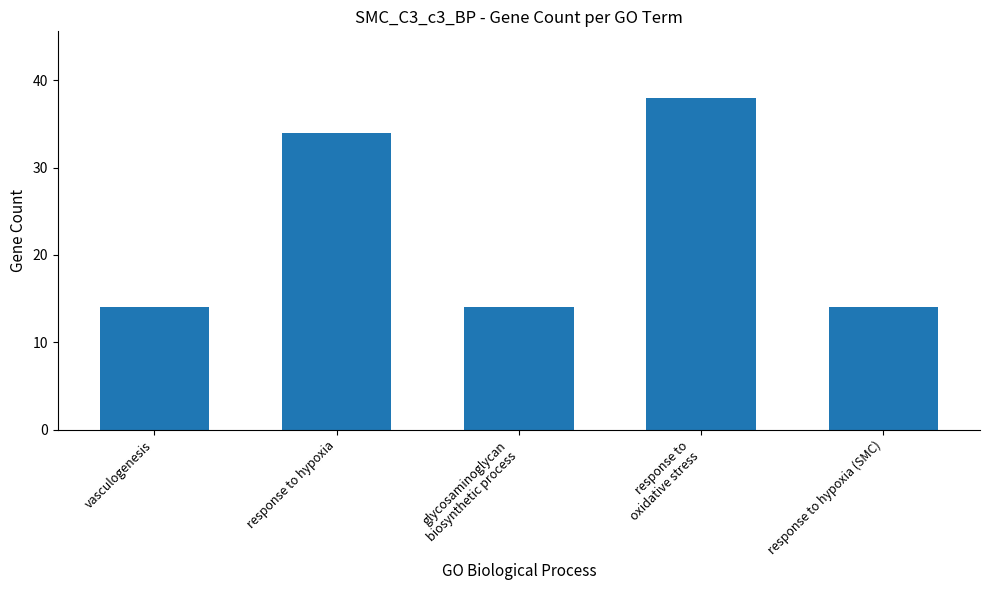

What is the difference between the values at glycosaminoglycan
biosynthetic process and response to hypoxia?

20